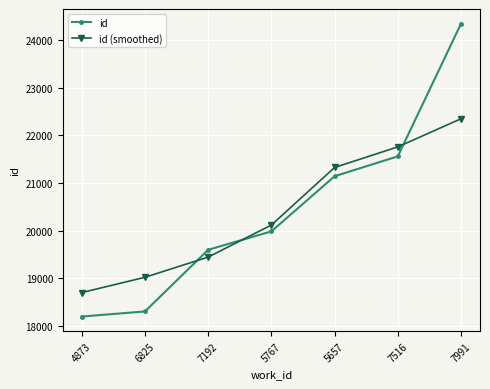

Does the chart have visible grid lines?

Yes